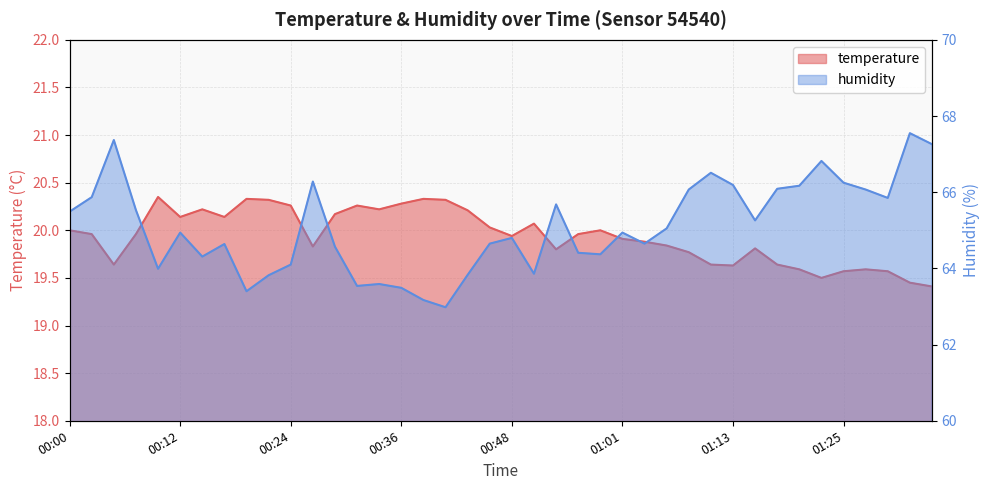

Rank the categories by temperature value from lowest to highest.

01:35, 01:33, 01:23, 01:25, 01:30, 01:20, 01:28, 01:13, 00:05, 01:11, 01:18, 01:08, 00:53, 01:16, 00:26, 01:06, 01:03, 01:01, 00:48, 00:02, 00:07, 00:56, 00:00, 00:58, 00:46, 00:51, 00:12, 00:17, 00:29, 00:43, 00:14, 00:34, 00:24, 00:31, 00:36, 00:22, 00:41, 00:19, 00:39, 00:09